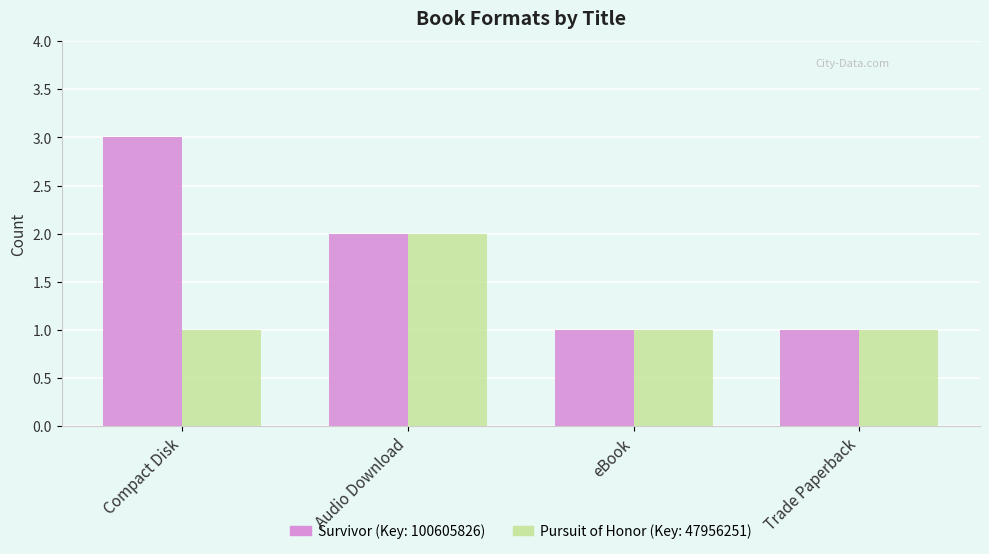

Which label corresponds to the largest value in the chart?

Compact Disk